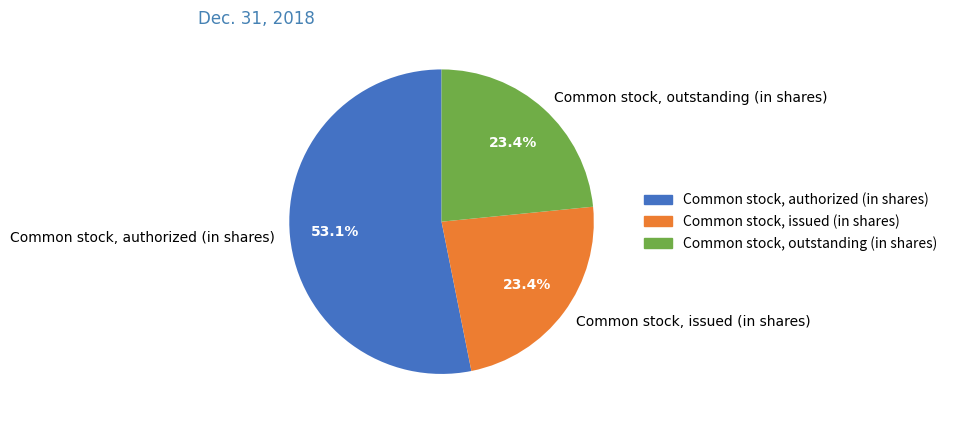

Do Common stock, outstanding (in shares) and Common stock, issued (in shares) together represent more than half of the pie?

No